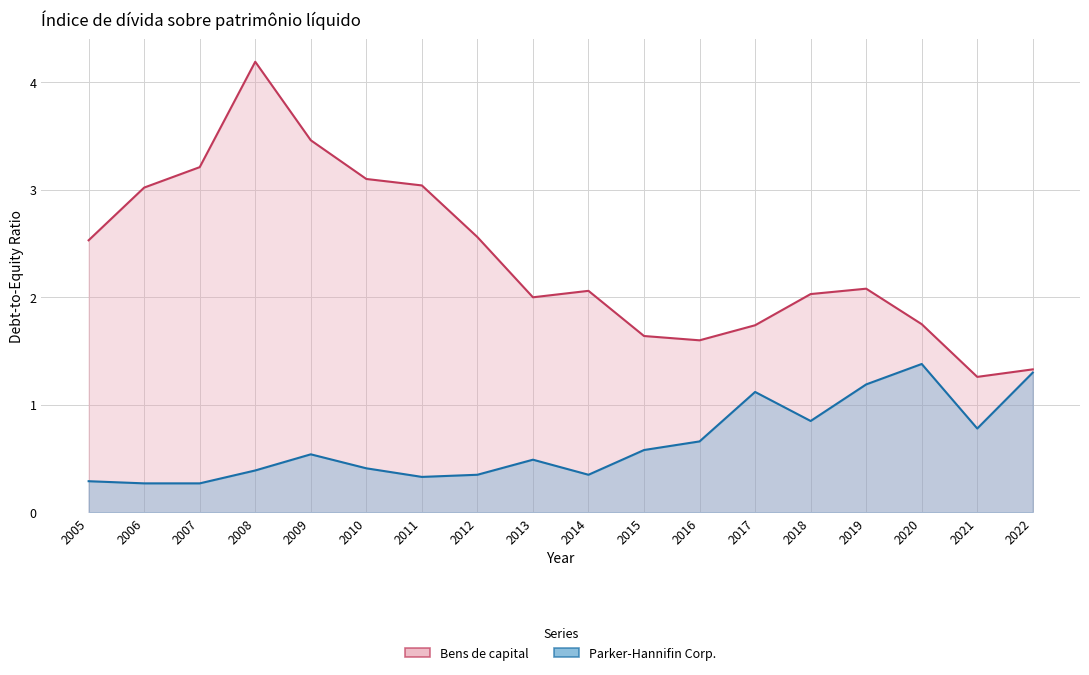

True or false: Bens de capital has a value of 2.0 at 2013.

True